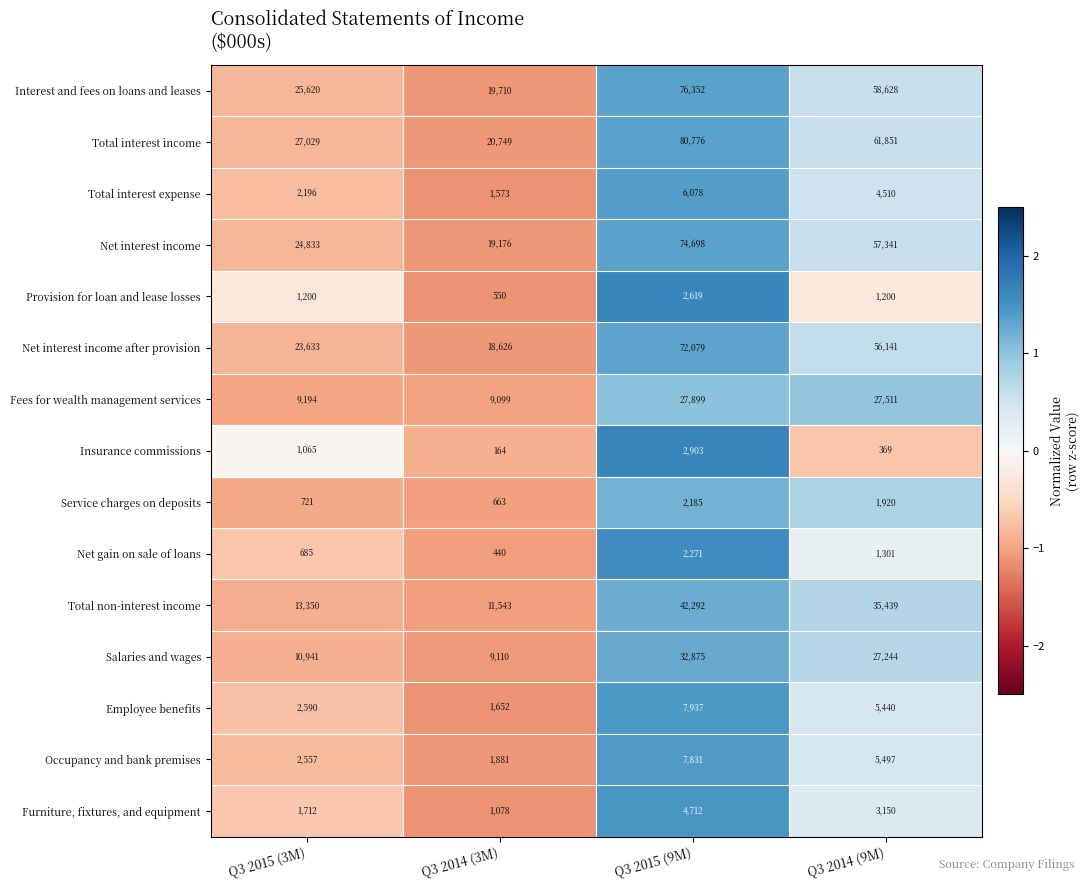

What is the difference between the highest and lowest values at Q3 2015 (9M)?

78591